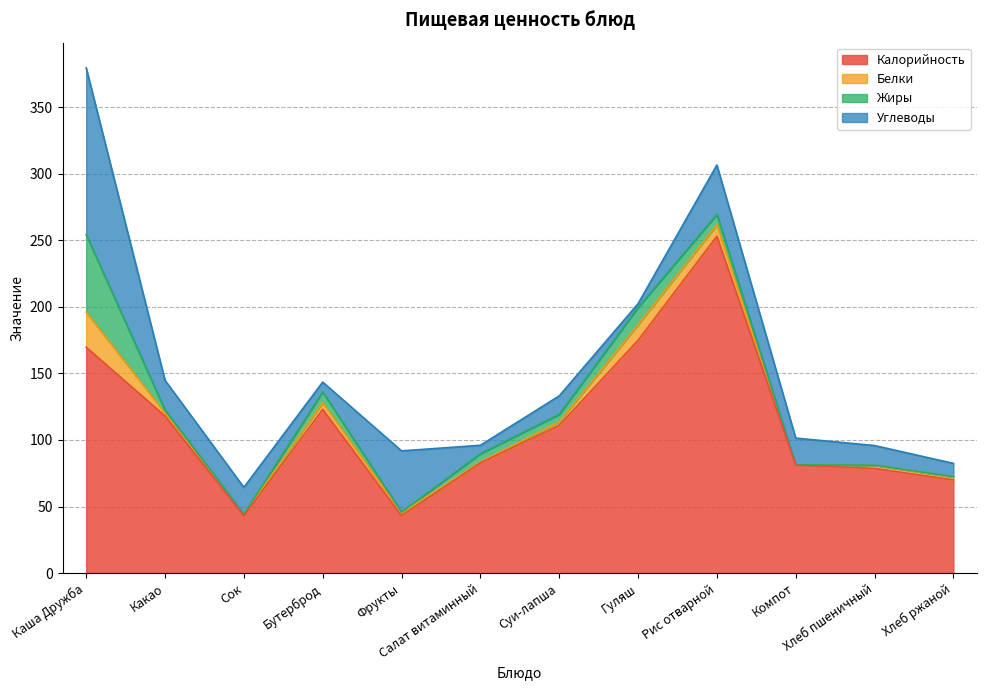

How many lines are shown in the chart?

4